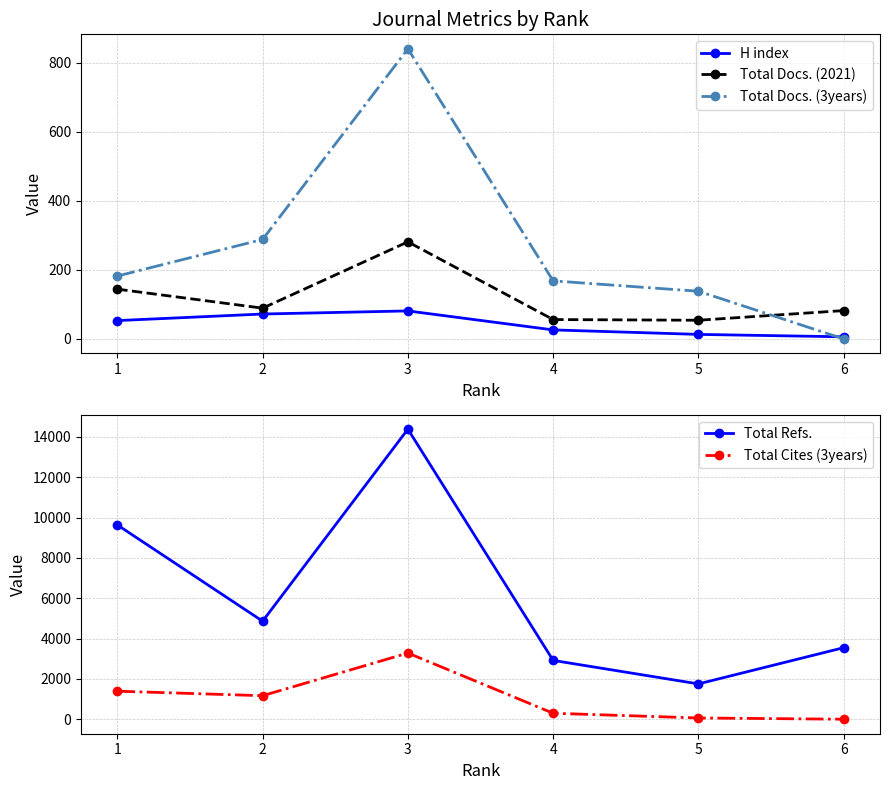

Which series has the largest range (max minus min)?

Total Refs.